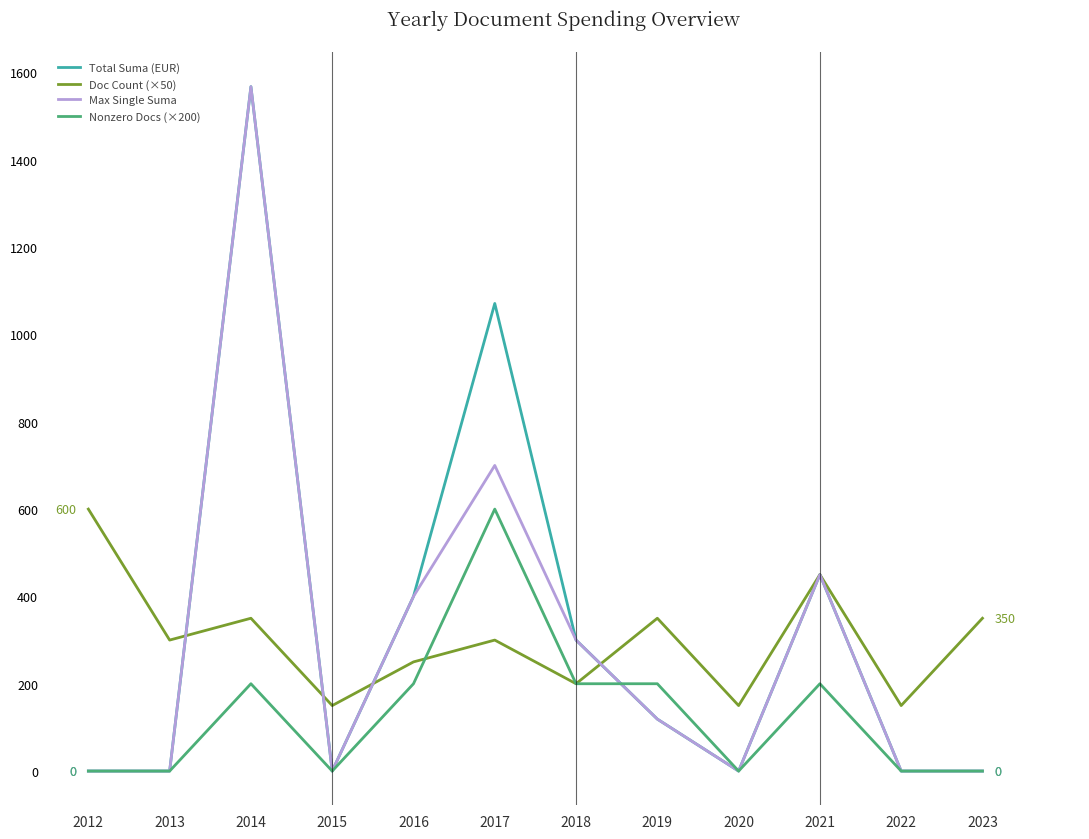

True or false: Doc Count (×50) has a value of 182.2 at 2014.

False